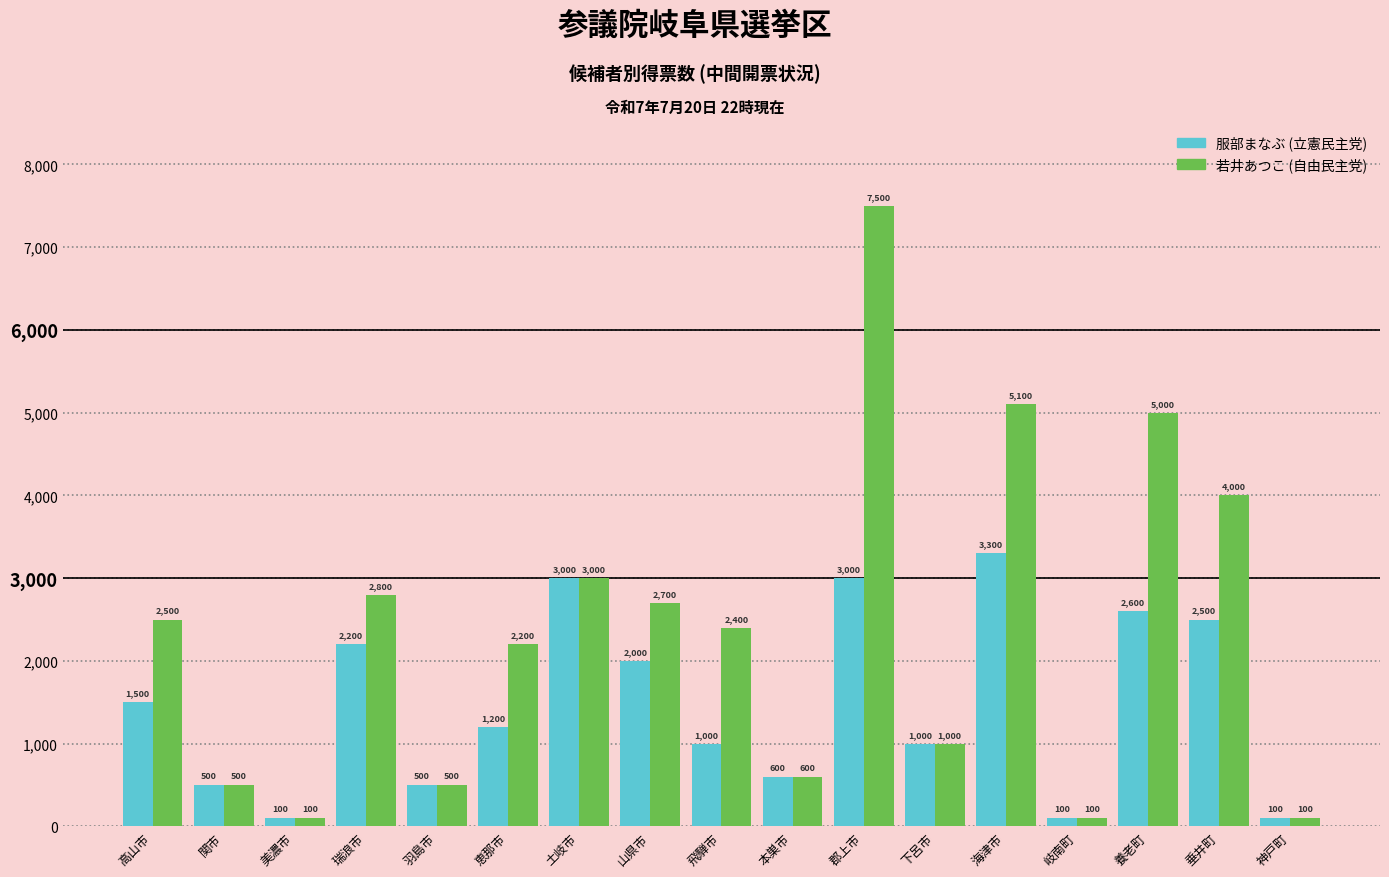

Reading right to left, what are all the values shown in this chart?

服部まなぶ (立憲民主党): 100	2500	2600	100	3300	1000	3000	600	1000	2000	3000	1200	500	2200	100	500	1500
若井あつこ (自由民主党): 100	4000	5000	100	5100	1000	7500	600	2400	2700	3000	2200	500	2800	100	500	2500